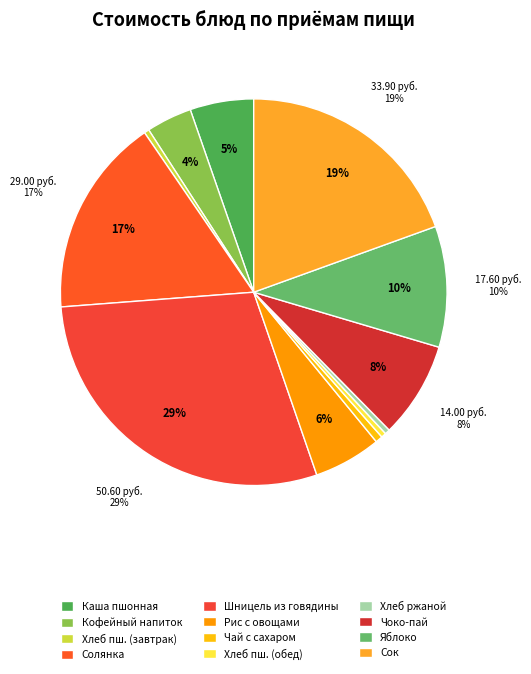

True or false: Яблоко accounts for 17% of the total.

False